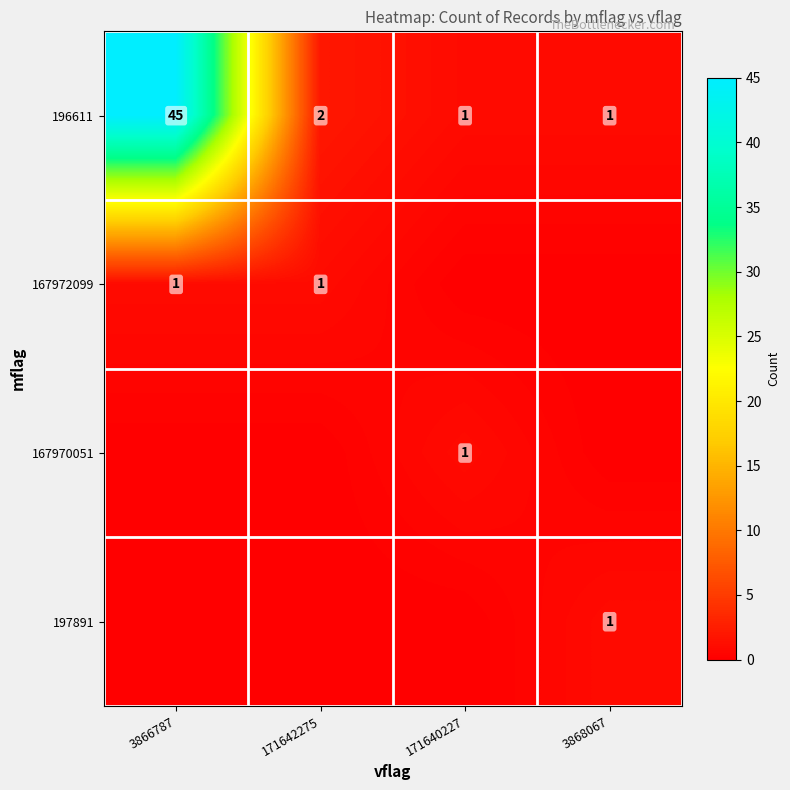

Is it true that 167972099 equals 2 at 3866787?

False